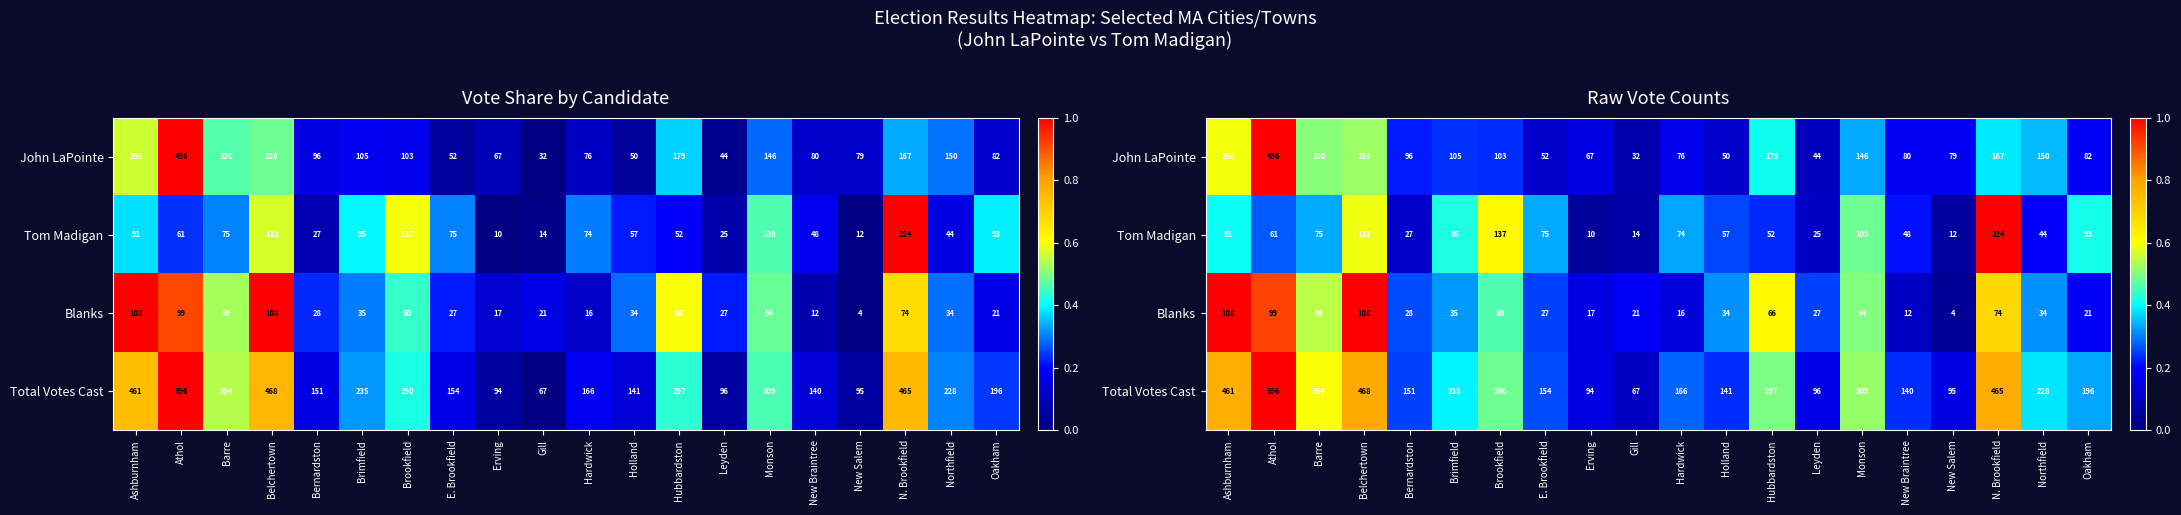

What is the highest value of the John LaPointe series?

1.0